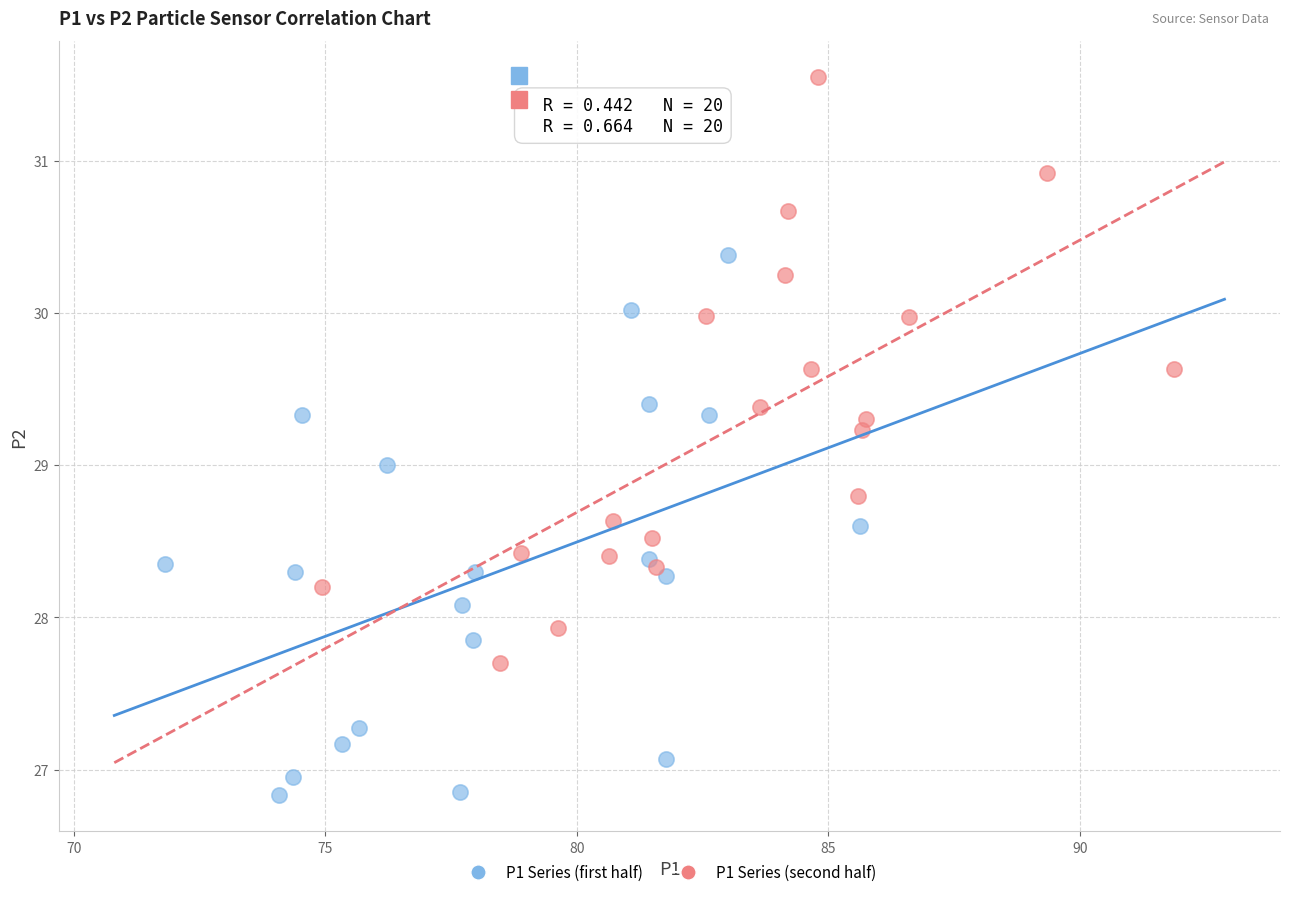

Which series contains the lowest Y value?

P1 Series (first half)